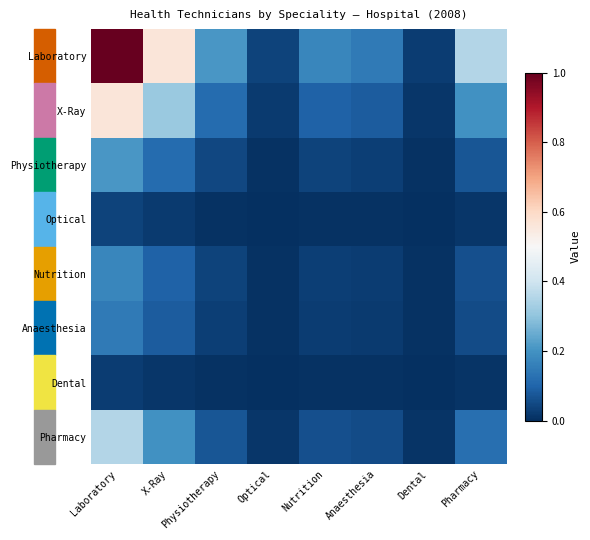

Reading right to left, what are all the values shown in this chart?

Laboratory: Pharmacy=0.4	Dental=0.0	Anaesthesia=0.1	Nutrition=0.2	Optical=0.0	Physiotherapy=0.2	X-Ray=0.6	Laboratory=1.0
X-Ray: Pharmacy=0.2	Dental=0.0	Anaesthesia=0.1	Nutrition=0.1	Optical=0.0	Physiotherapy=0.1	X-Ray=0.3	Laboratory=0.6
Physiotherapy: Pharmacy=0.1	Dental=0.0	Anaesthesia=0.0	Nutrition=0.0	Optical=0.0	Physiotherapy=0.0	X-Ray=0.1	Laboratory=0.2
Optical: Pharmacy=0.0	Dental=0.0	Anaesthesia=0.0	Nutrition=0.0	Optical=0.0	Physiotherapy=0.0	X-Ray=0.0	Laboratory=0.0
Nutrition: Pharmacy=0.1	Dental=0.0	Anaesthesia=0.0	Nutrition=0.0	Optical=0.0	Physiotherapy=0.0	X-Ray=0.1	Laboratory=0.2
Anaesthesia: Pharmacy=0.1	Dental=0.0	Anaesthesia=0.0	Nutrition=0.0	Optical=0.0	Physiotherapy=0.0	X-Ray=0.1	Laboratory=0.1
Dental: Pharmacy=0.0	Dental=0.0	Anaesthesia=0.0	Nutrition=0.0	Optical=0.0	Physiotherapy=0.0	X-Ray=0.0	Laboratory=0.0
Pharmacy: Pharmacy=0.1	Dental=0.0	Anaesthesia=0.1	Nutrition=0.1	Optical=0.0	Physiotherapy=0.1	X-Ray=0.2	Laboratory=0.4